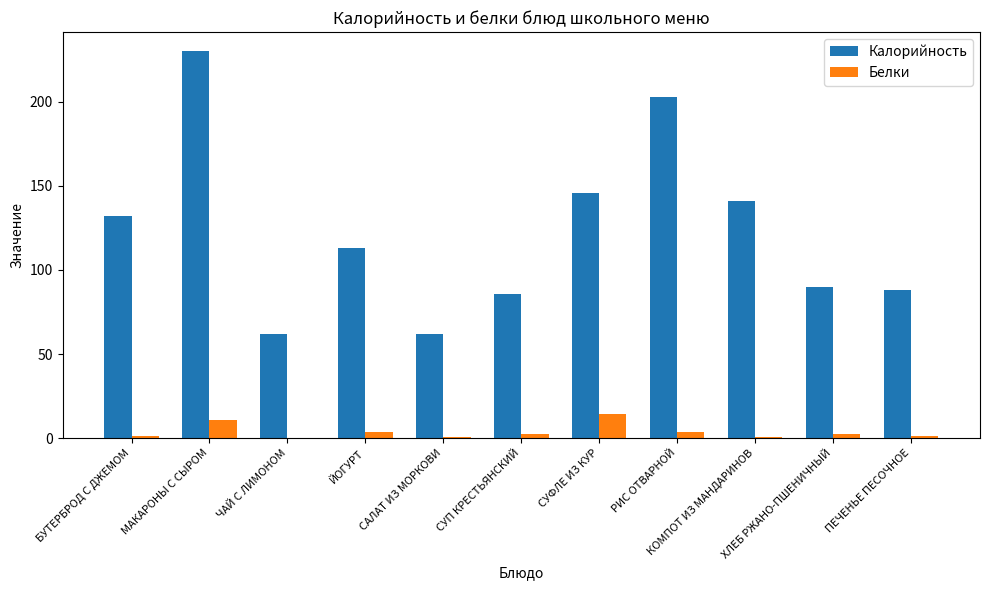

What is the average value of the Белки series?

3.8